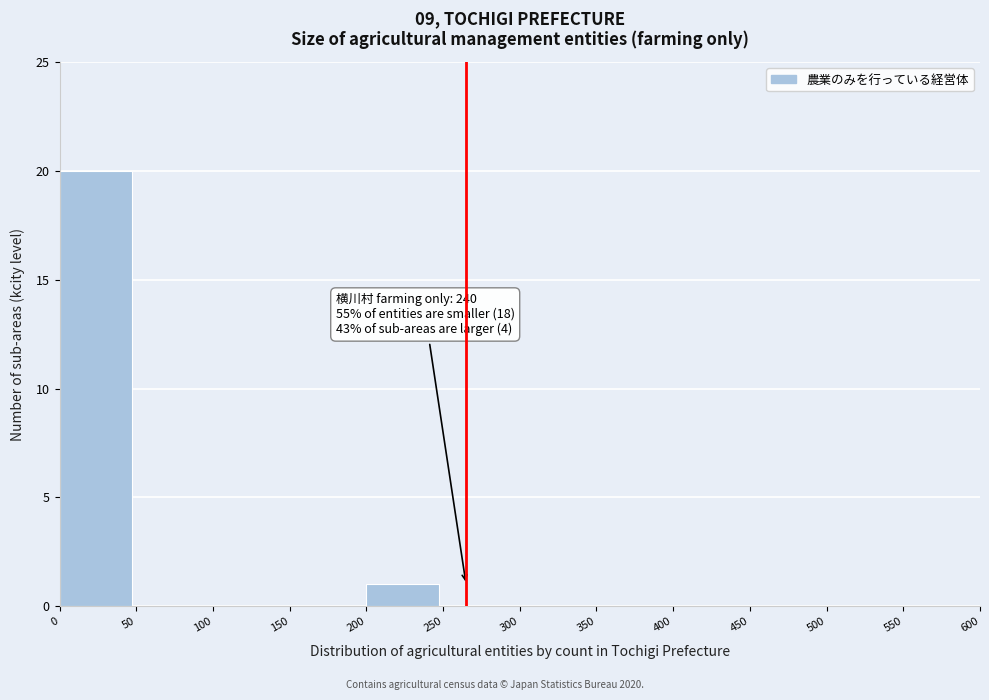

Which range on the x-axis has the tallest bar?

0 to 50